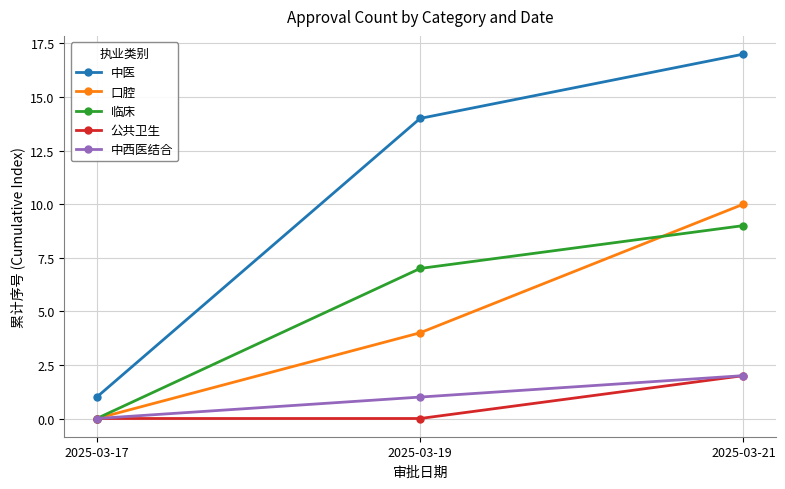

Read the 口腔 value at 2025-03-21.

10